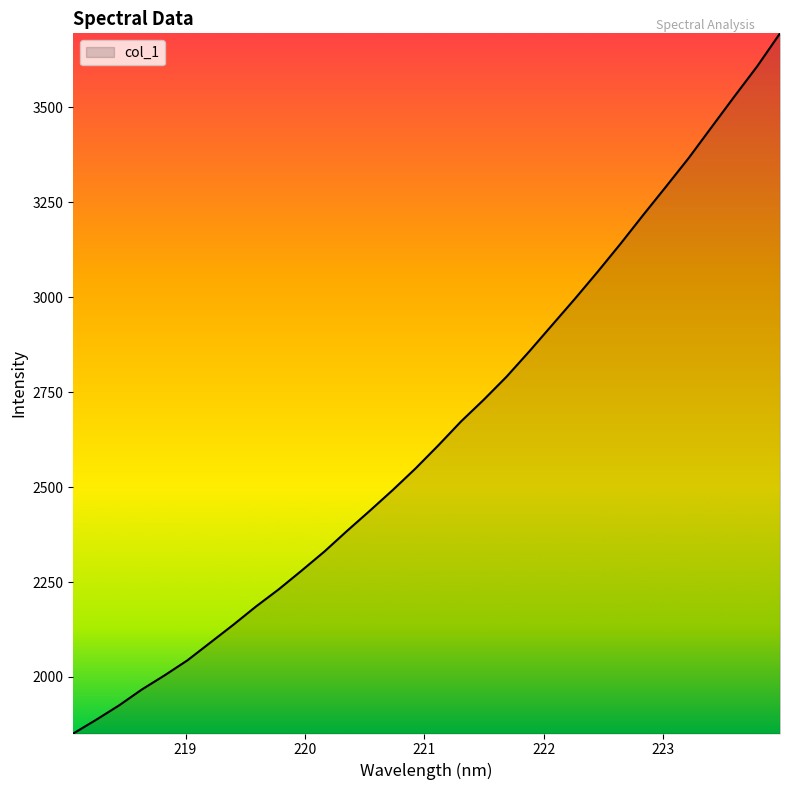

What is the difference between the maximum and minimum values?

1842.6